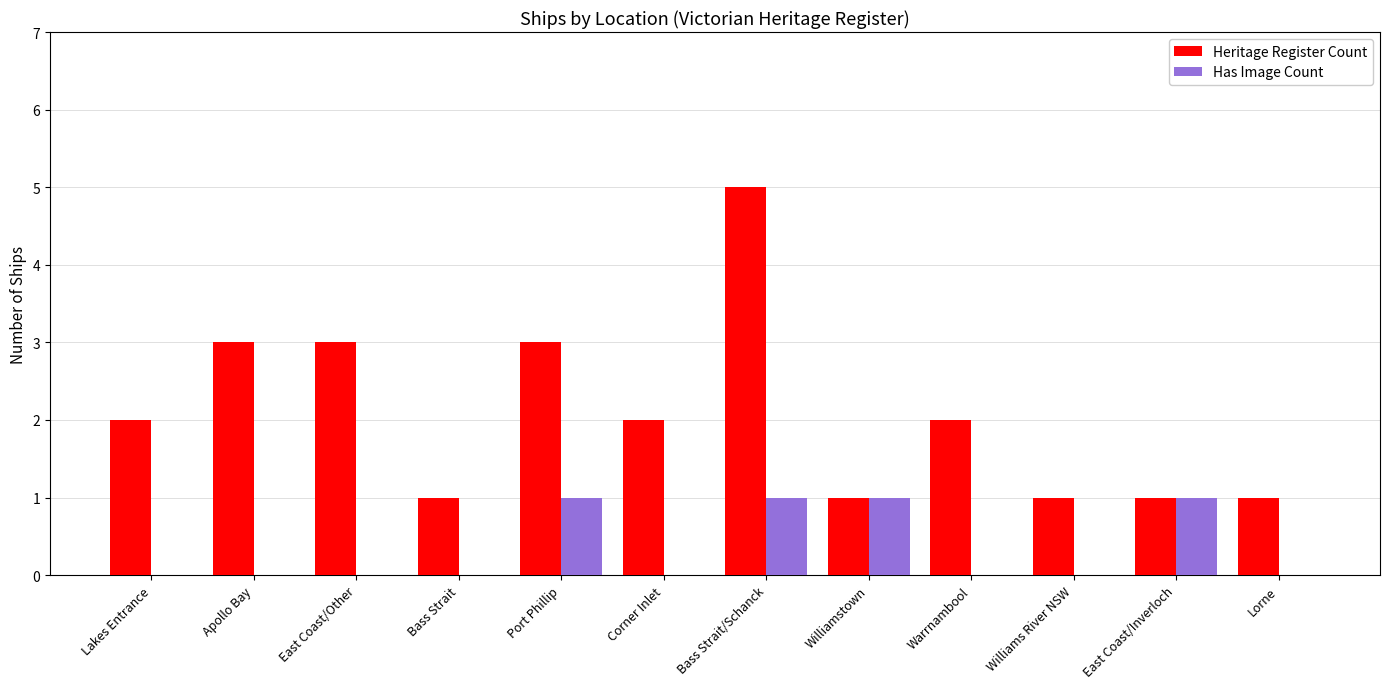

What is the difference between the Has Image Count values at Port Phillip and Lakes Entrance?

1